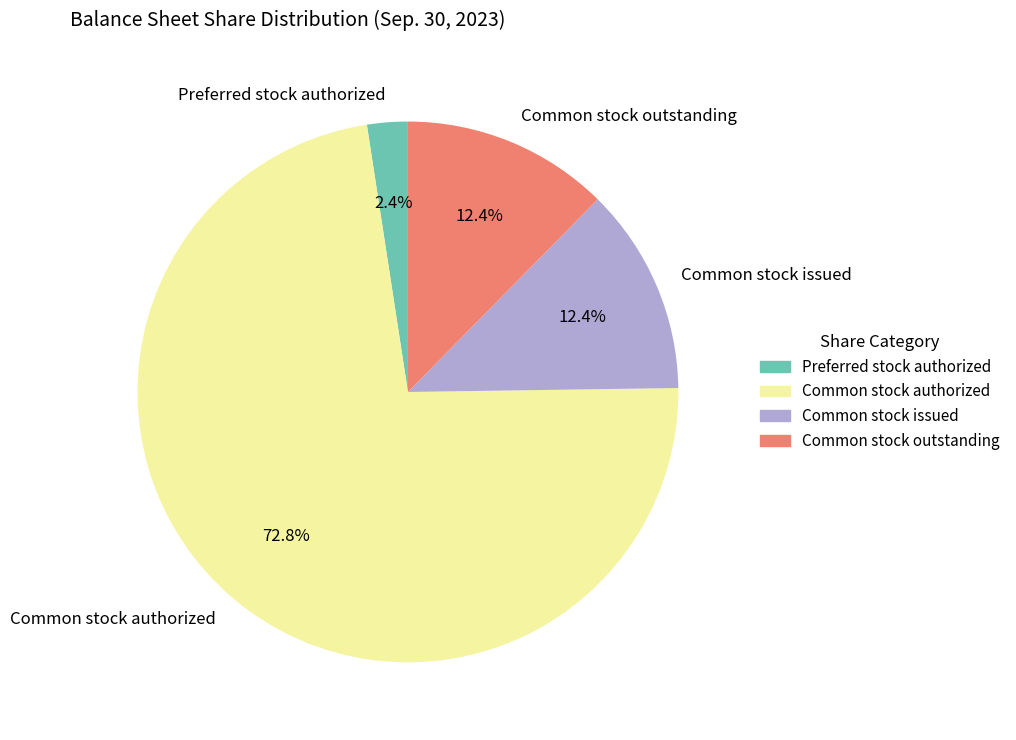

True or false: Common stock outstanding accounts for 1% of the total.

False